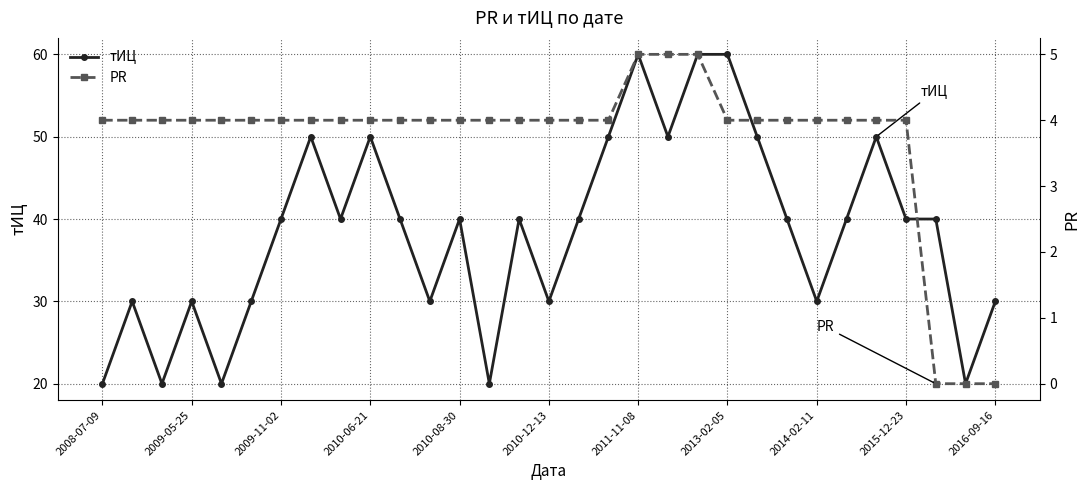

What is the maximum value for тИЦ?

60